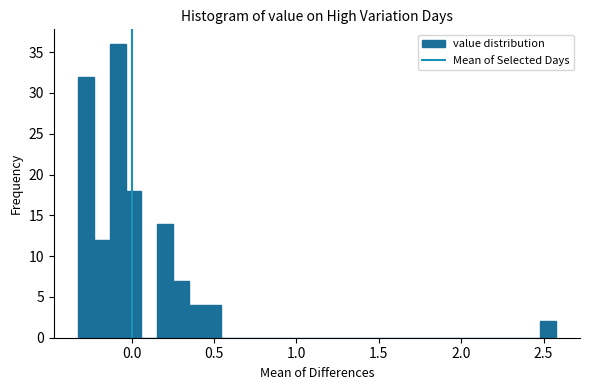

Read against the x-axis, roughly where is the centre of the tallest bar?

-0.10